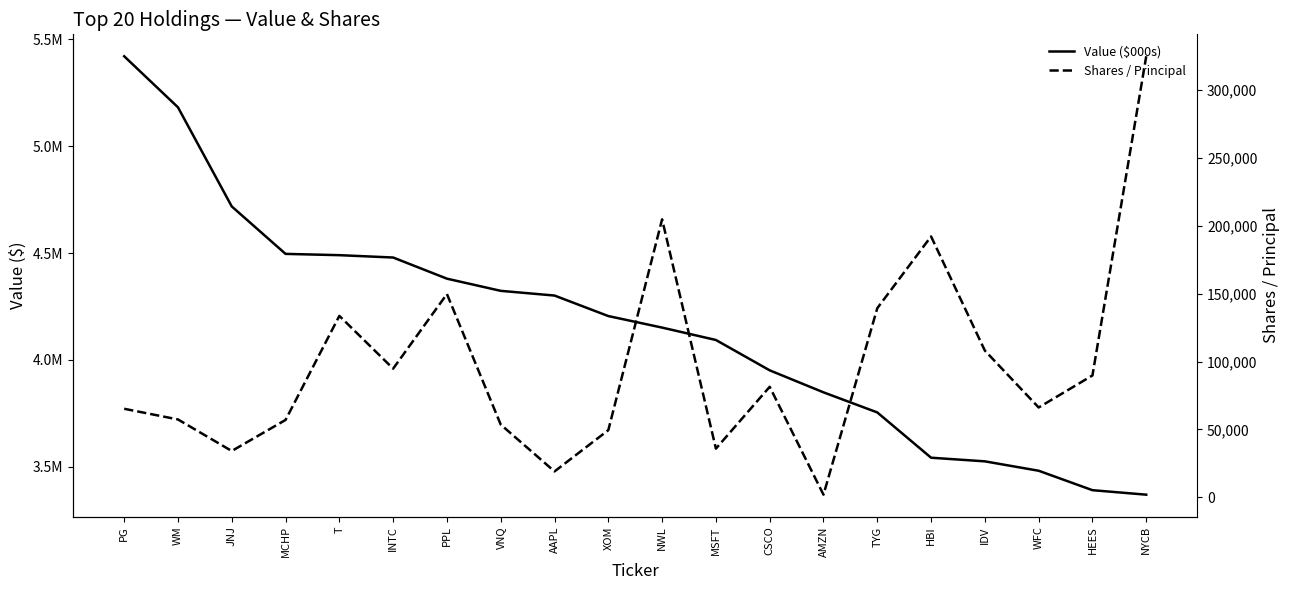

What is the difference between the maximum and second lowest values in the Value ($000s) series?

2031000